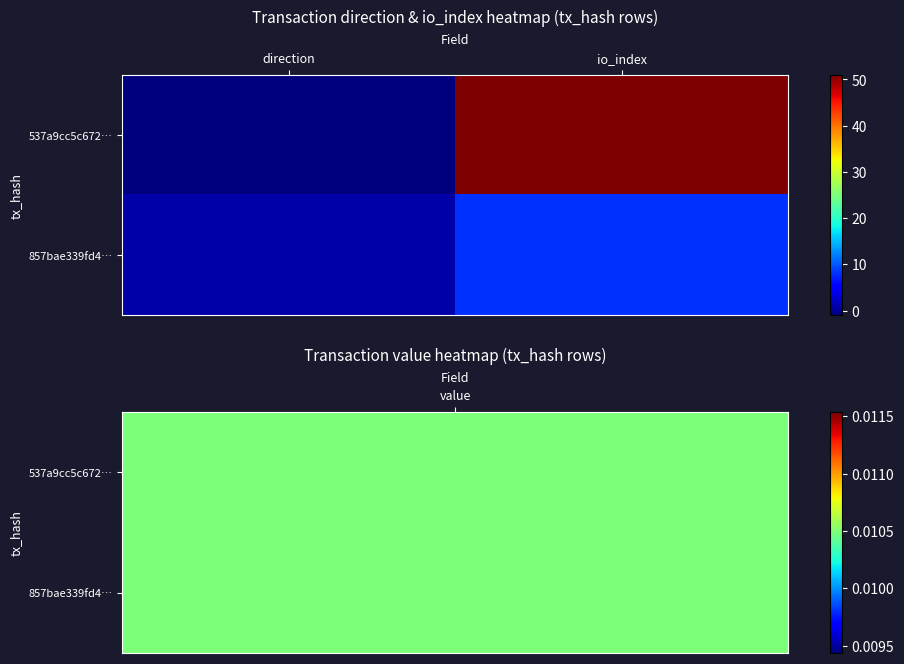

Which series has the largest total across all categories?

537a9cc5c672…